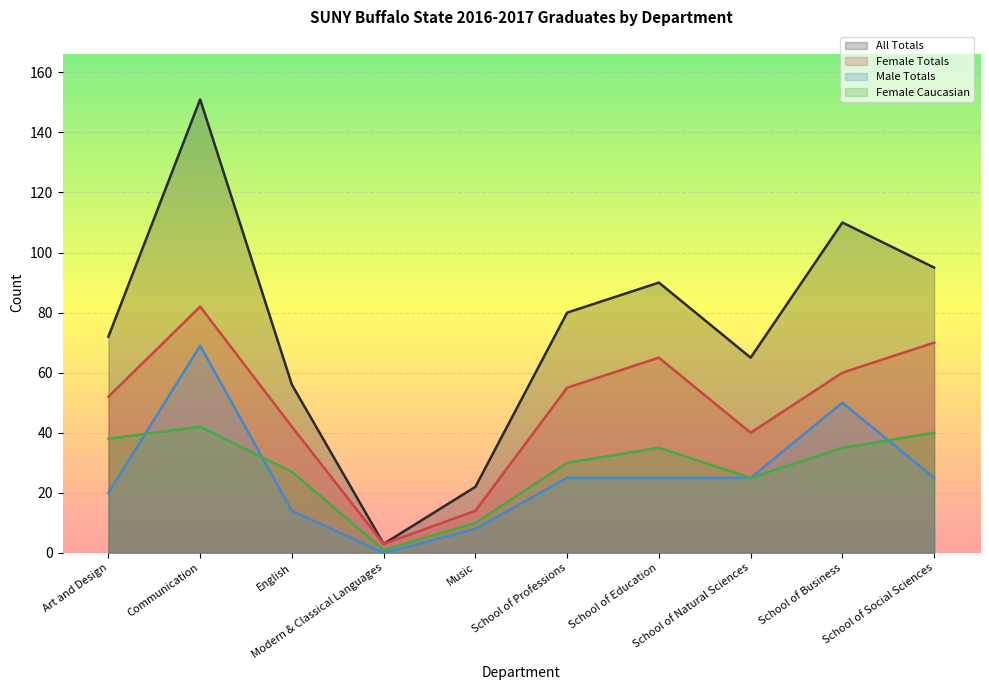

How many interior local valleys does the Female Caucasian series have?

2